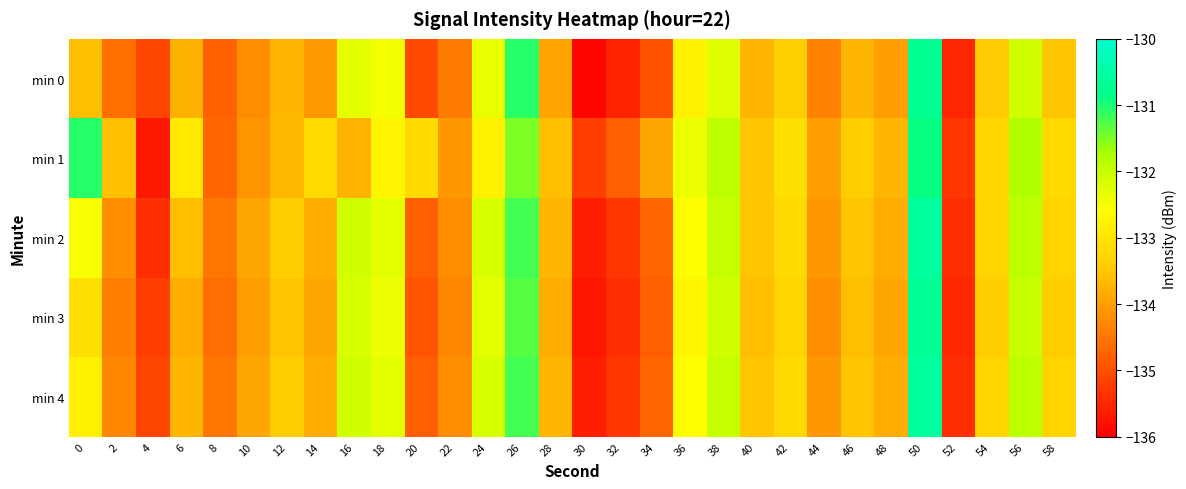

At which category is the sum across all series the highest?

50